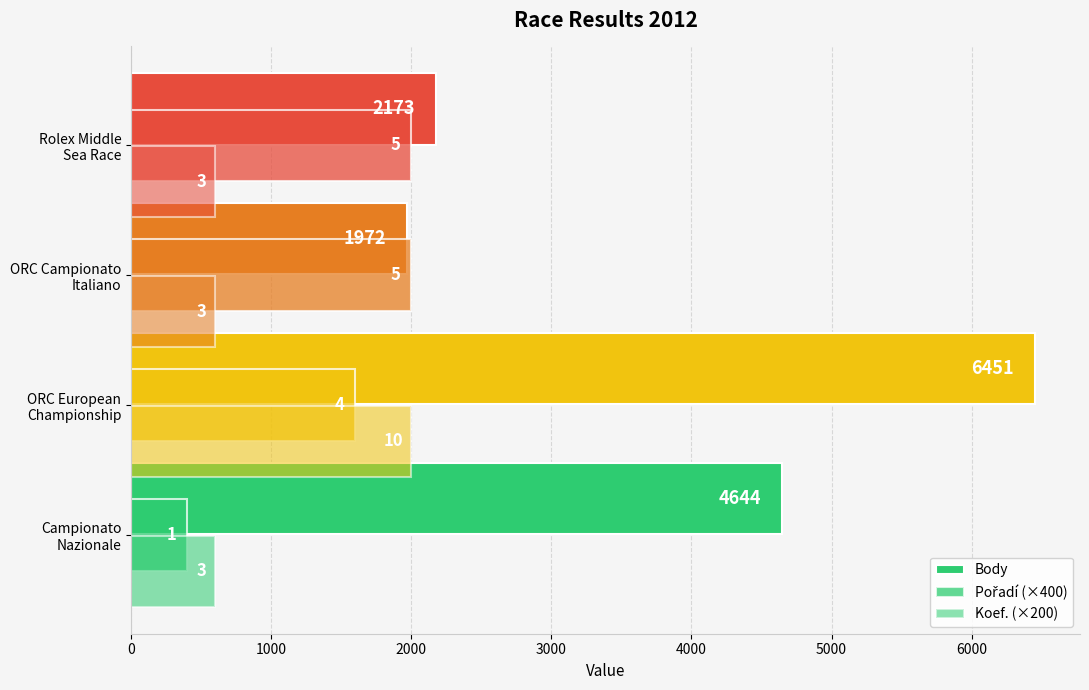

Rank the series by their maximum value, from lowest to highest.

Pořadí (×400), Koef. (×200), Body